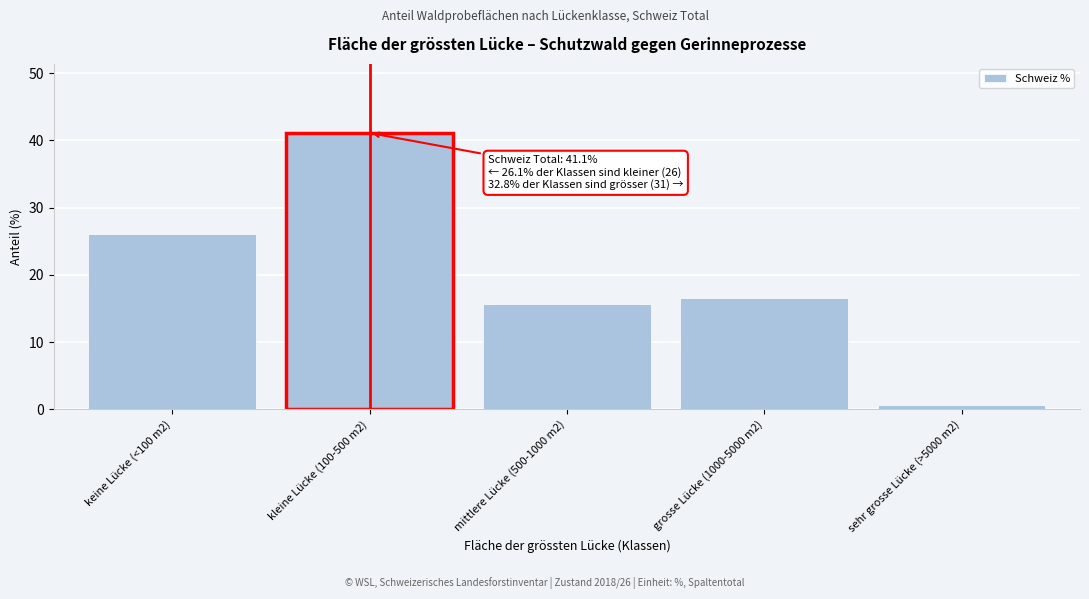

Reading left to right, extract all data points from this chart.

keine Lücke (<100 m2)=26.1	kleine Lücke (100-500 m2)=41.1	mittlere Lücke (500-1000 m2)=15.7	grosse Lücke (1000-5000 m2)=16.5	sehr grosse Lücke (>5000 m2)=0.6